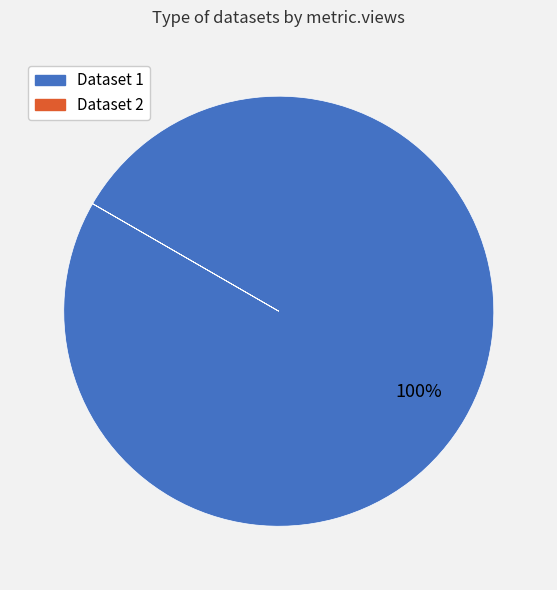

To the nearest percent, what is the average slice percentage?

50%